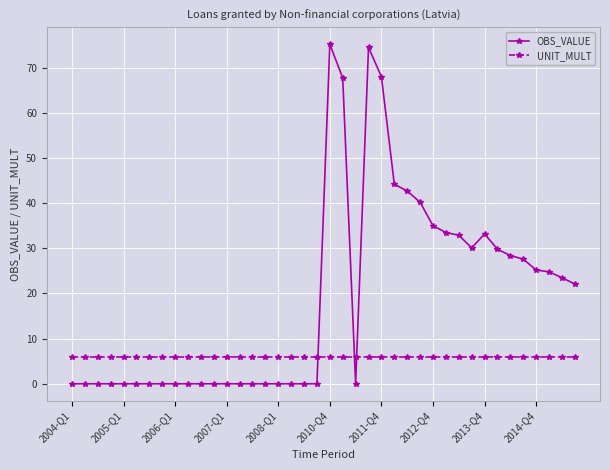

Rank the series by their maximum value, from highest to lowest.

OBS_VALUE, UNIT_MULT